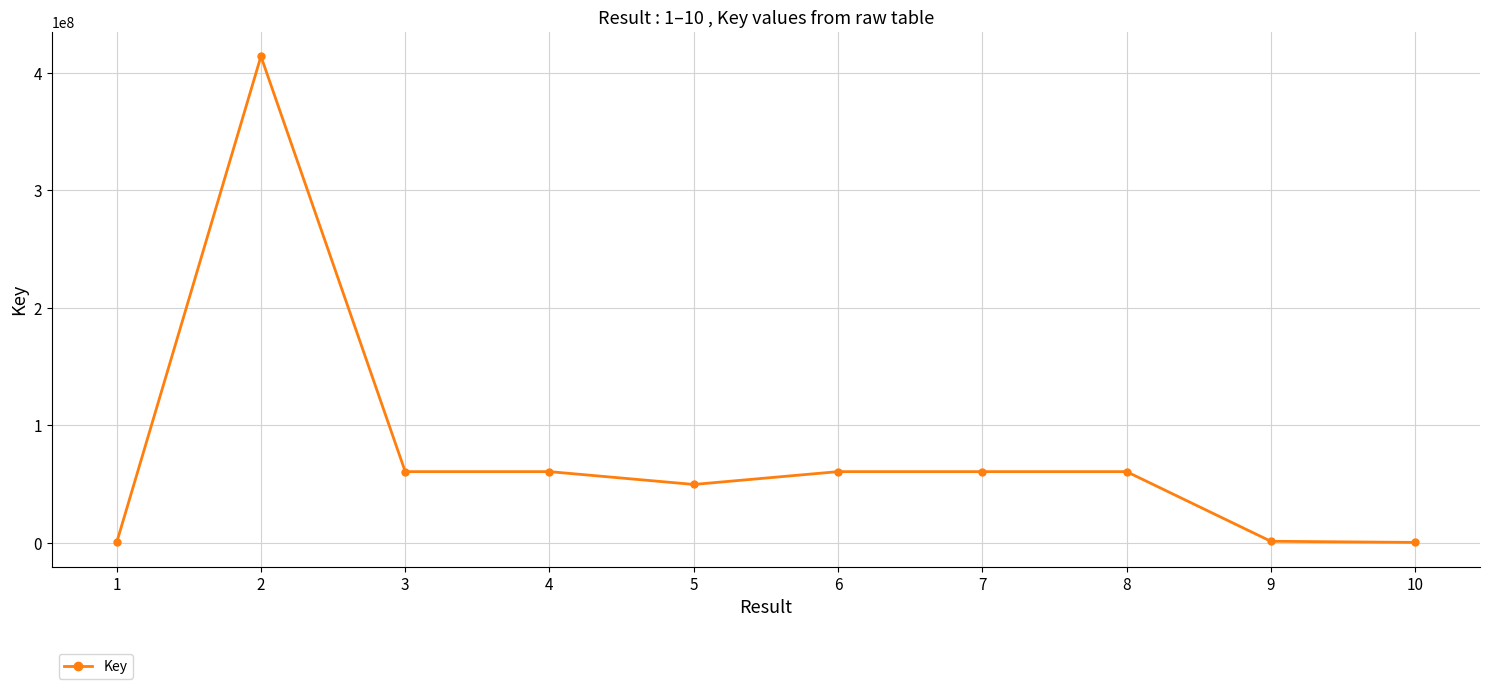

What is the maximum value shown in the chart?

414261793